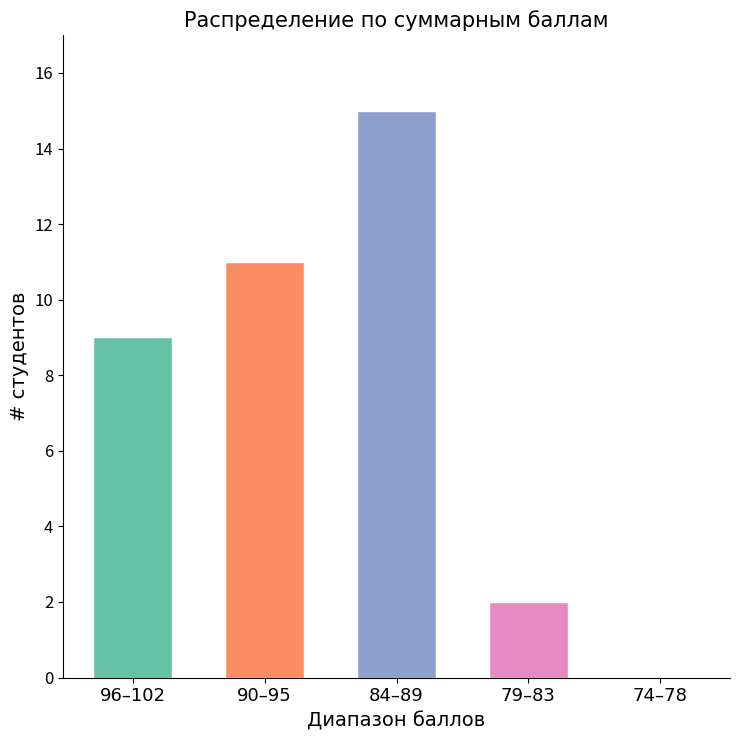

What is the maximum value shown in the chart?

15